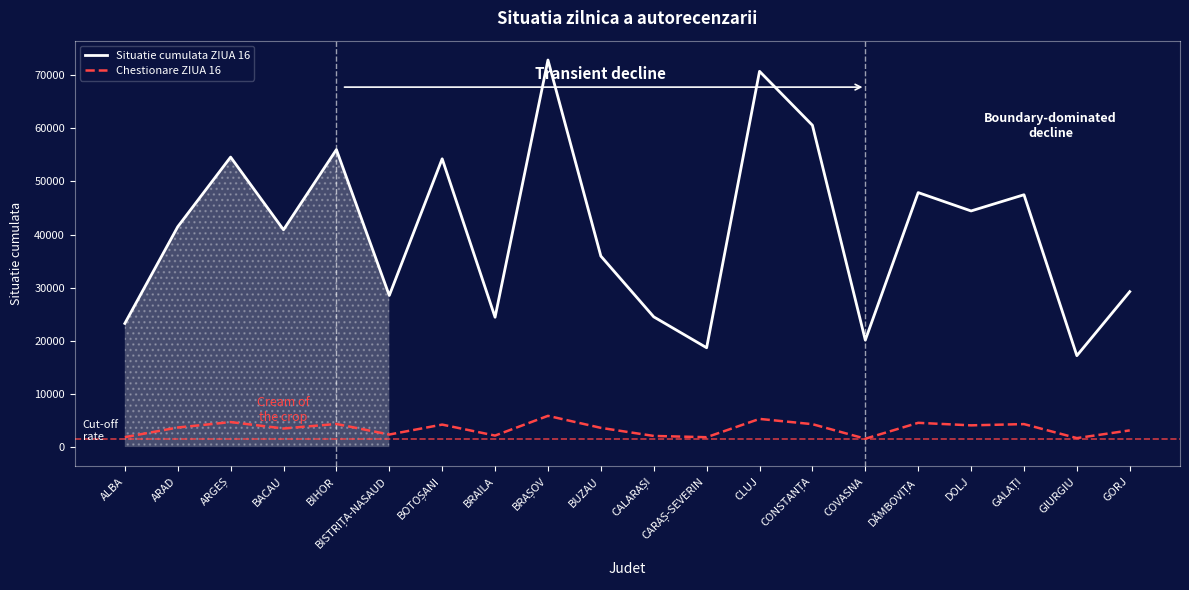

How many lines are shown in the chart?

2